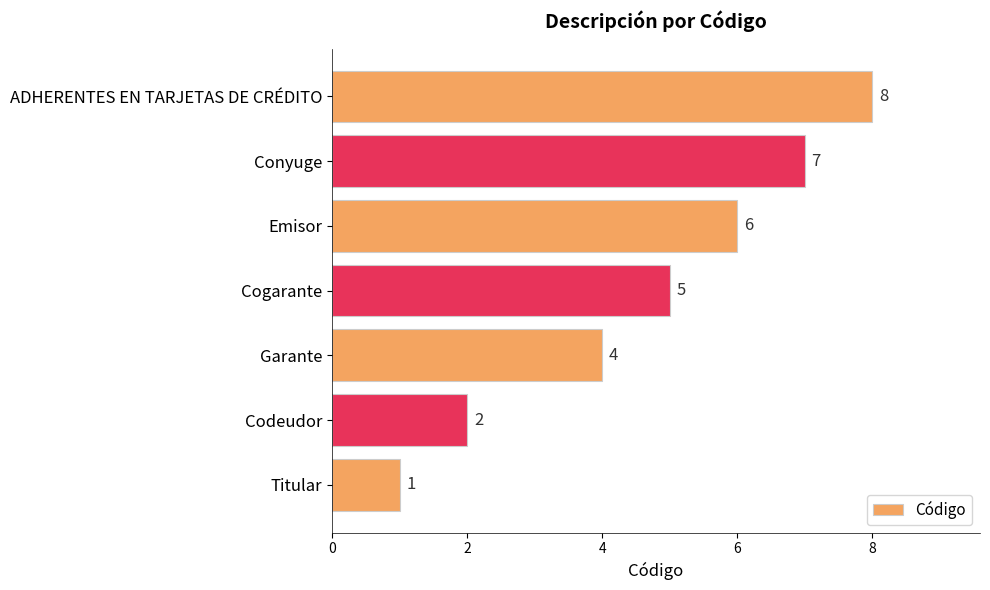

Where is the data nearest to the value 4?

Garante